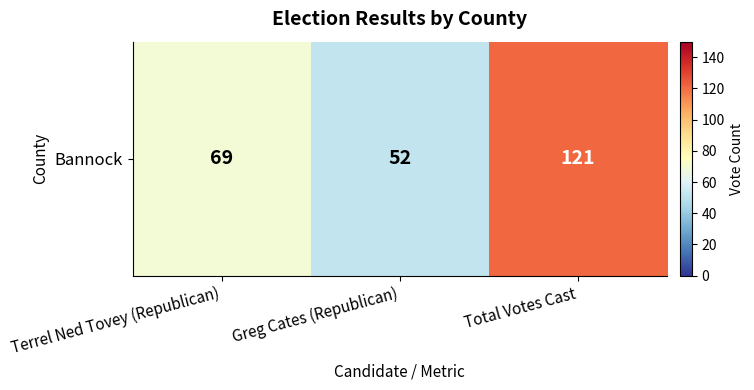

Reading left to right, extract all data points from this chart.

Terrel Ned Tovey (Republican)=69	Greg Cates (Republican)=52	Total Votes Cast=121